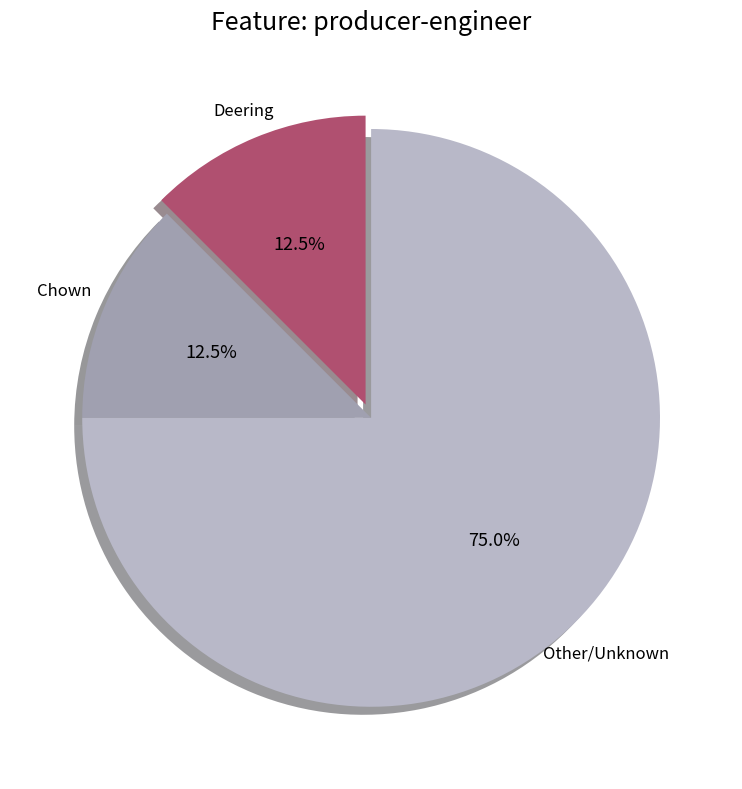

Which category has the biggest portion of the pie?

Other/Unknown